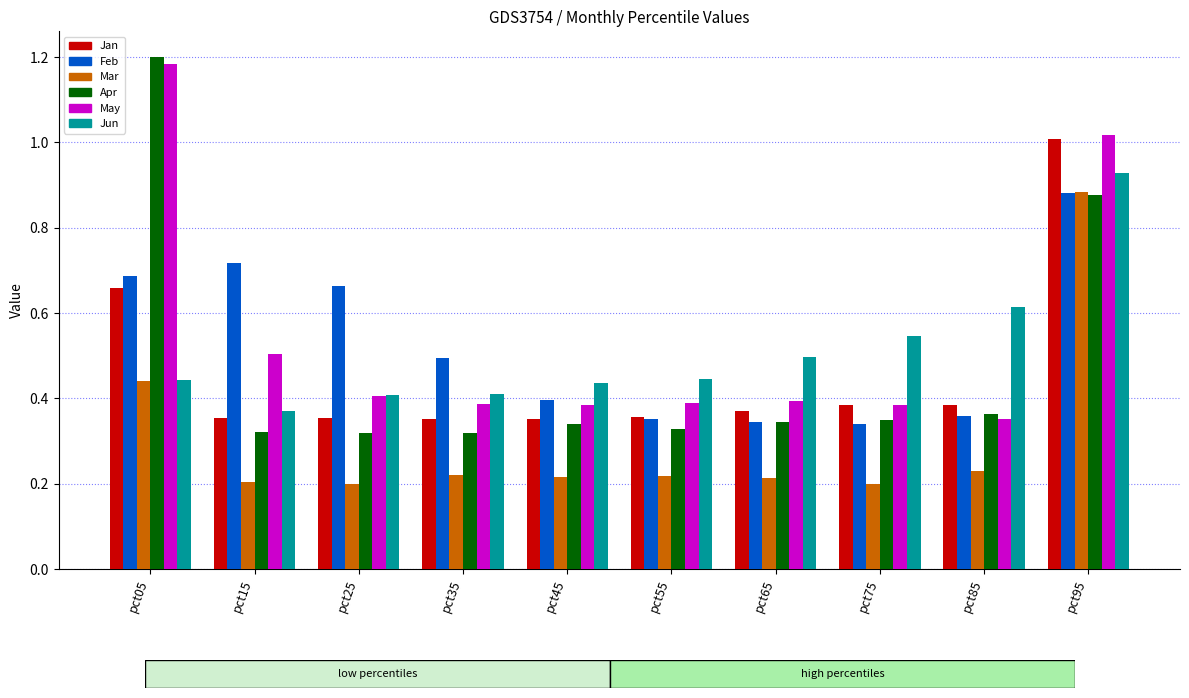

At which label does Feb reach its peak?

pct95